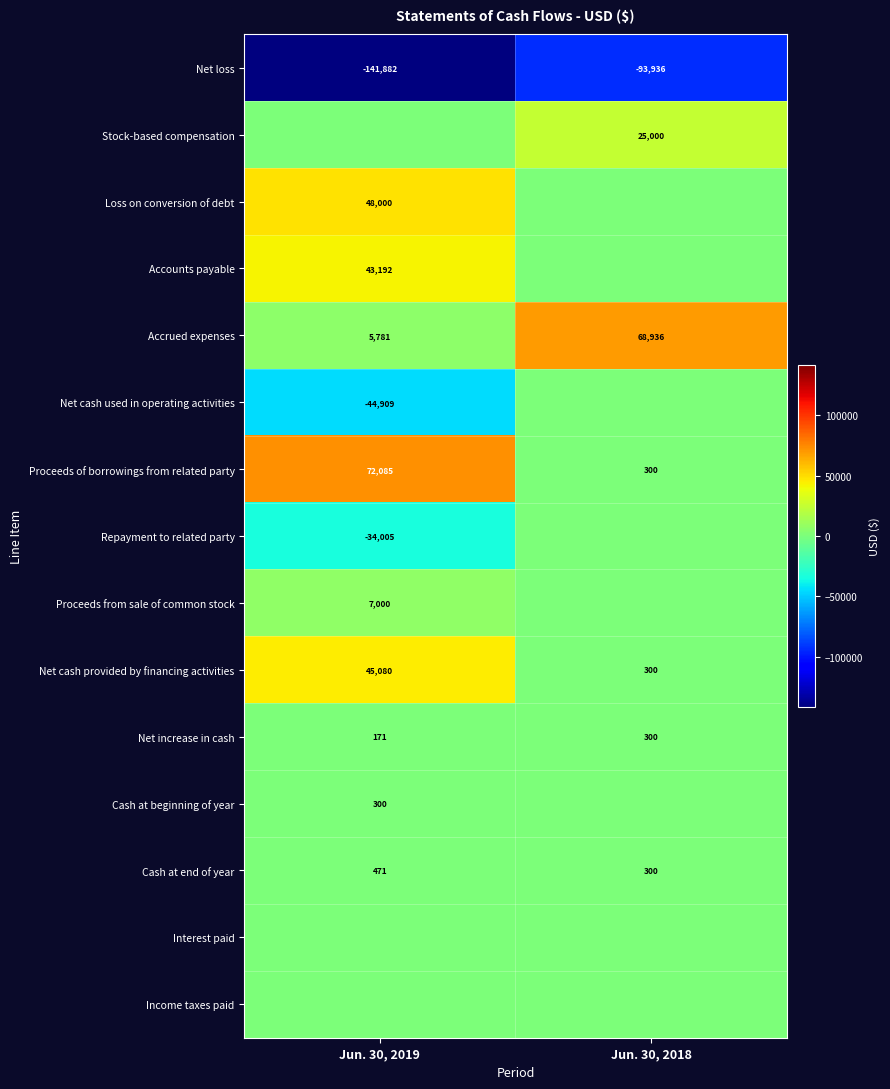

At which label is Cash at end of year closest to 385?

Jun. 30, 2018